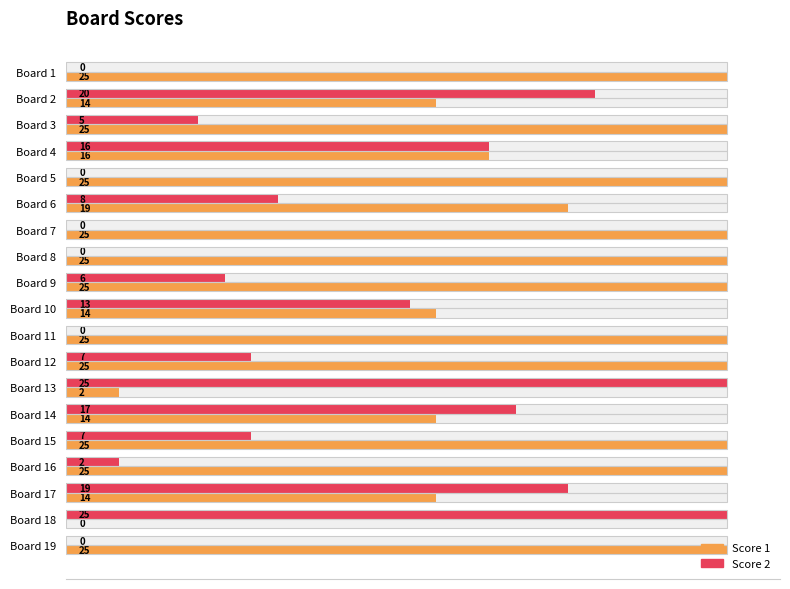

How many data points in Score 1 are less than 25?

8